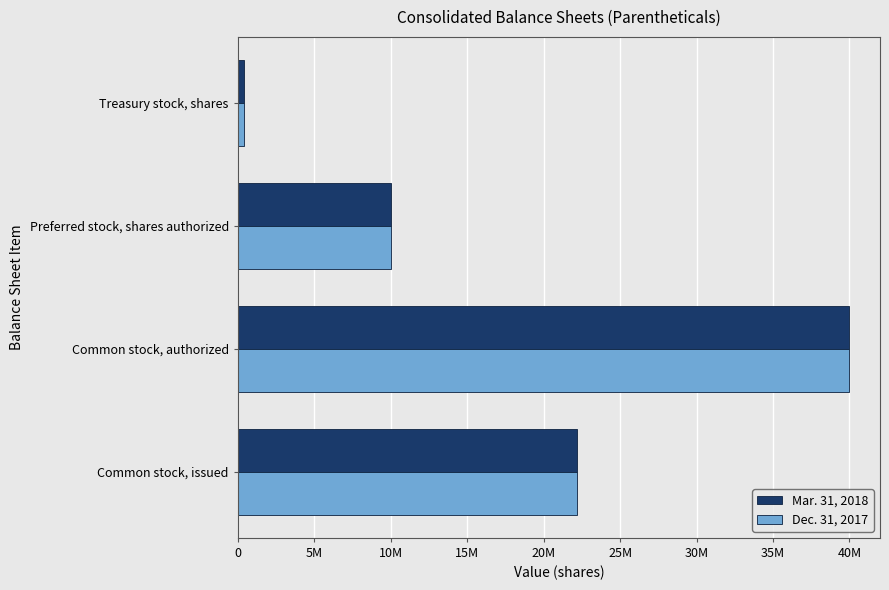

What are all the series names shown in the legend?

Mar. 31, 2018, Dec. 31, 2017